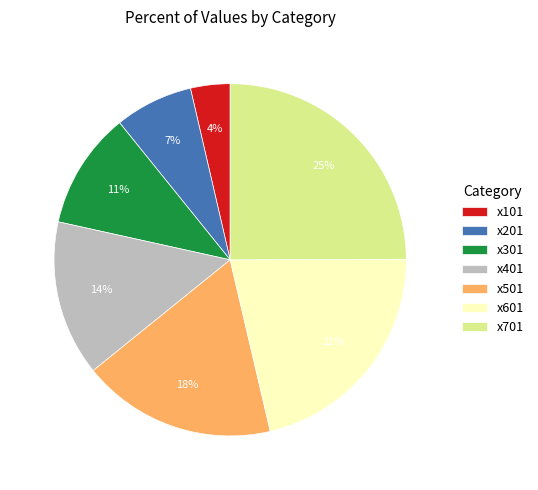

Which category has the smallest portion of the pie?

x101